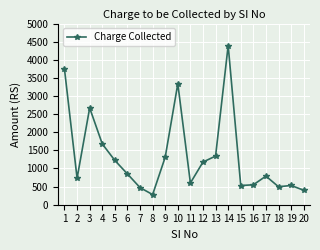

What is the difference between the second highest and minimum values?

3457.4